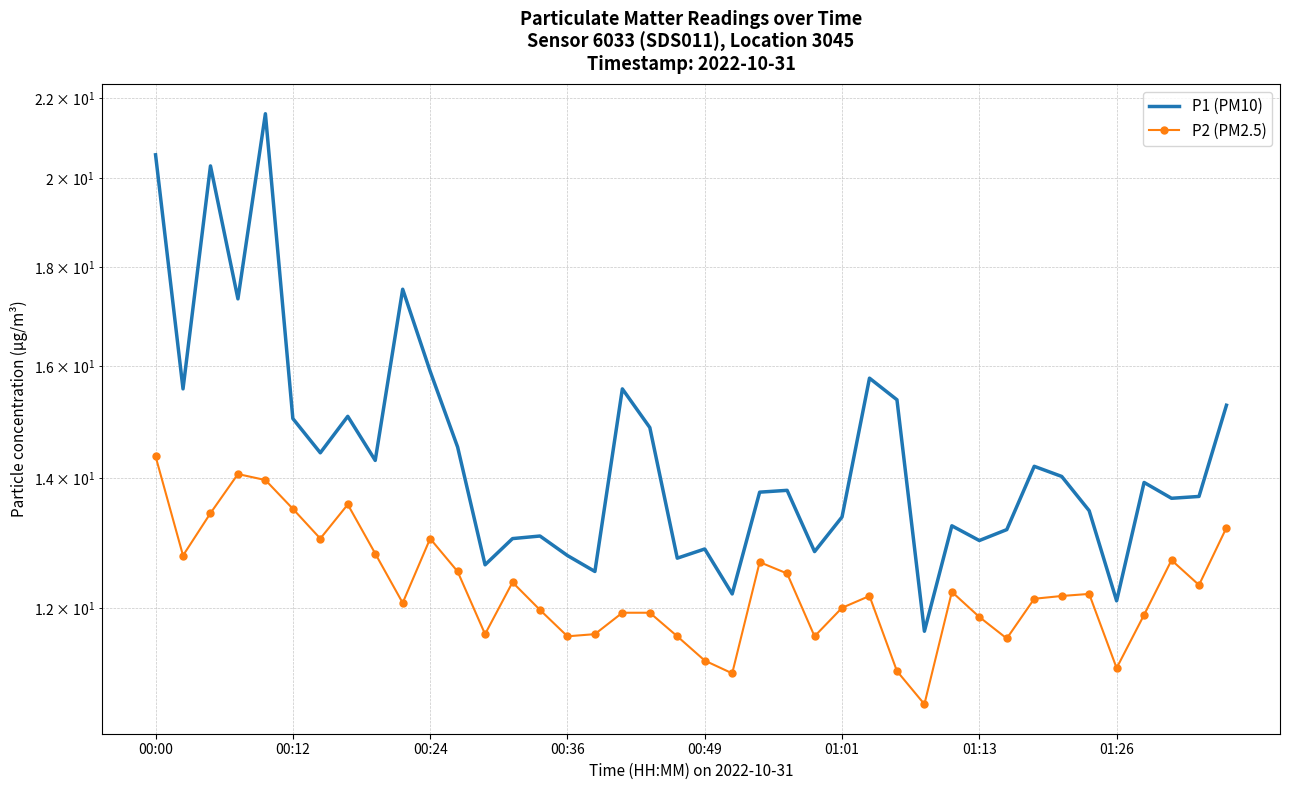

How many lines are shown in the chart?

2